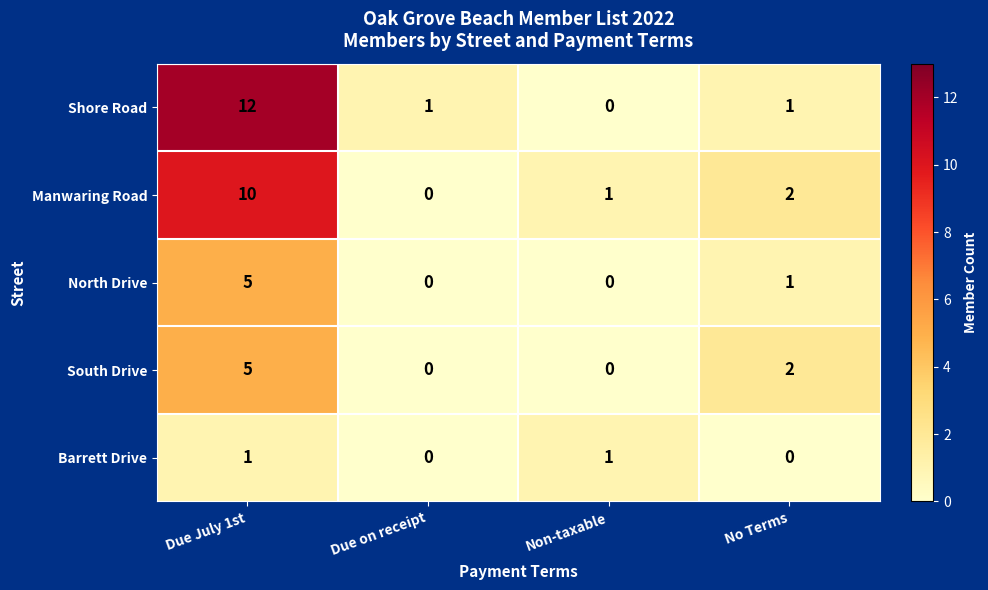

What is the difference between the North Drive values at No Terms and Due July 1st?

4